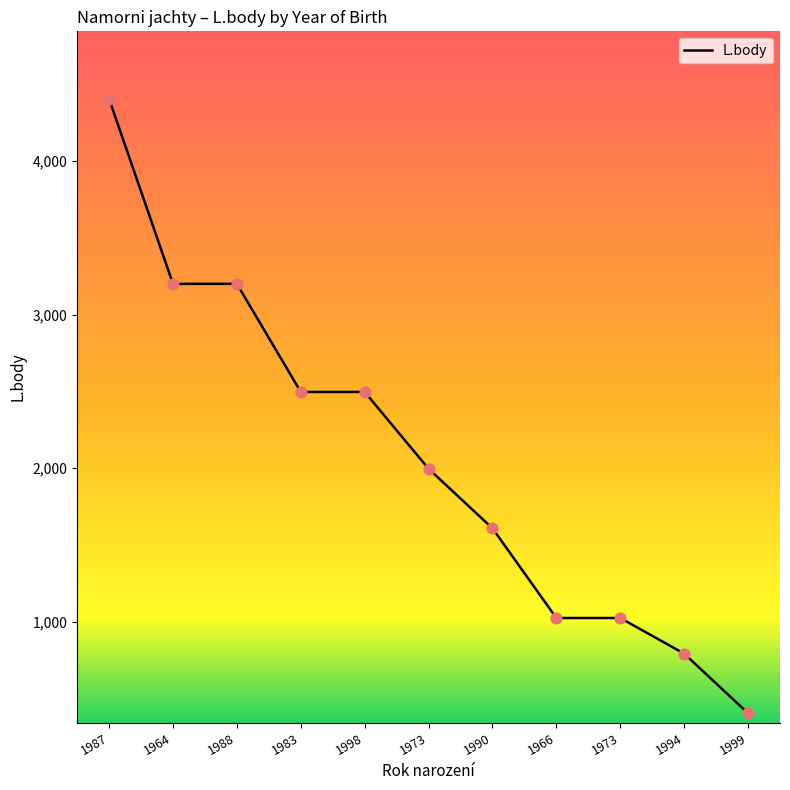

What is the ratio of the value at 1973 to the value at 1964?

0.3